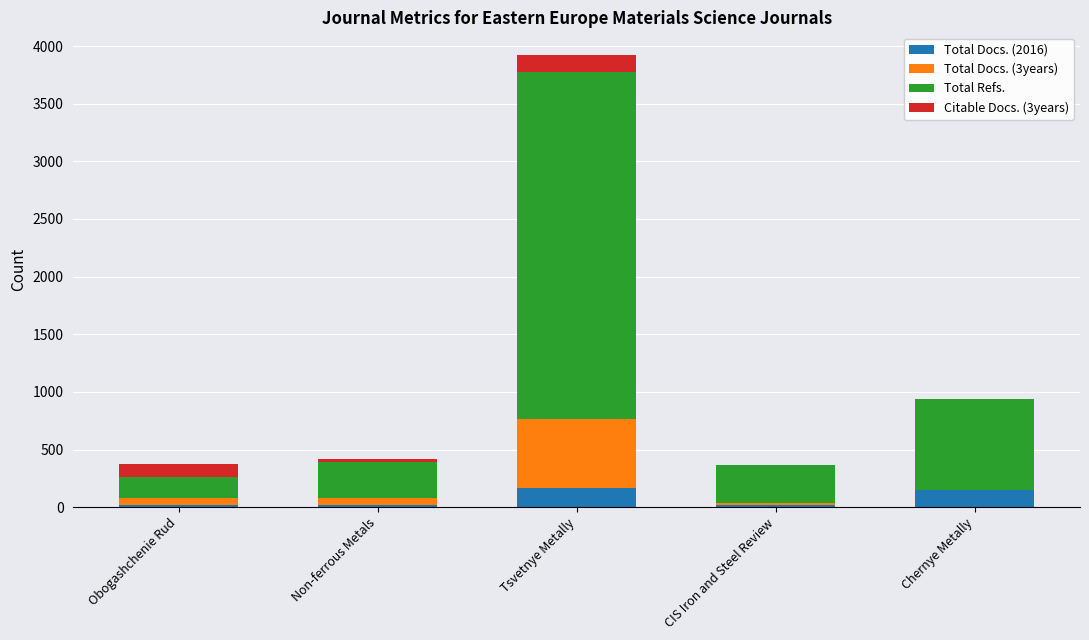

At which category is the sum across all series the highest?

Tsvetnye Metally